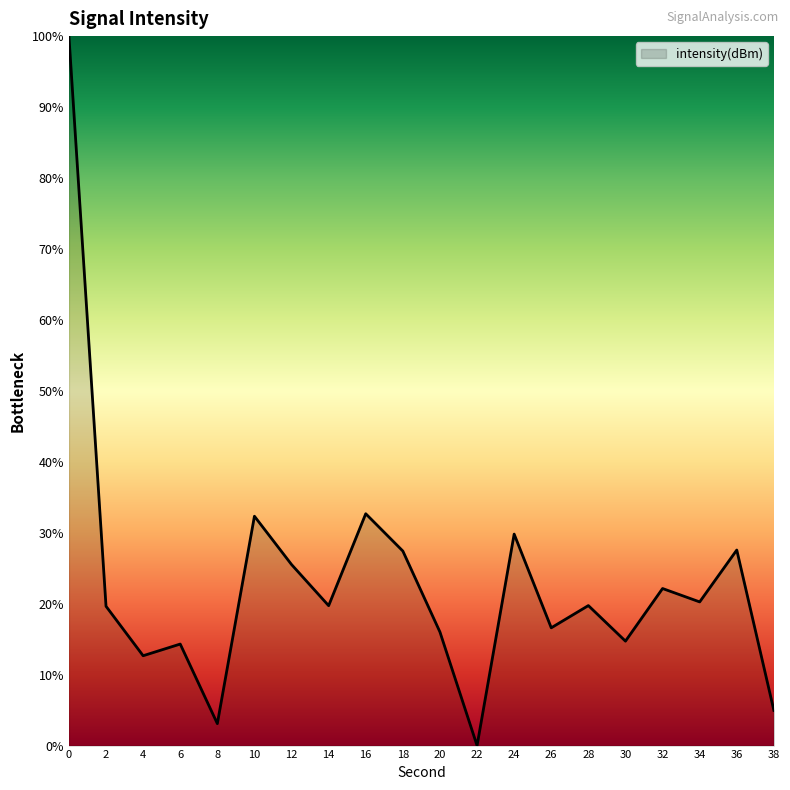

What is the difference between the maximum and minimum values?

100.0